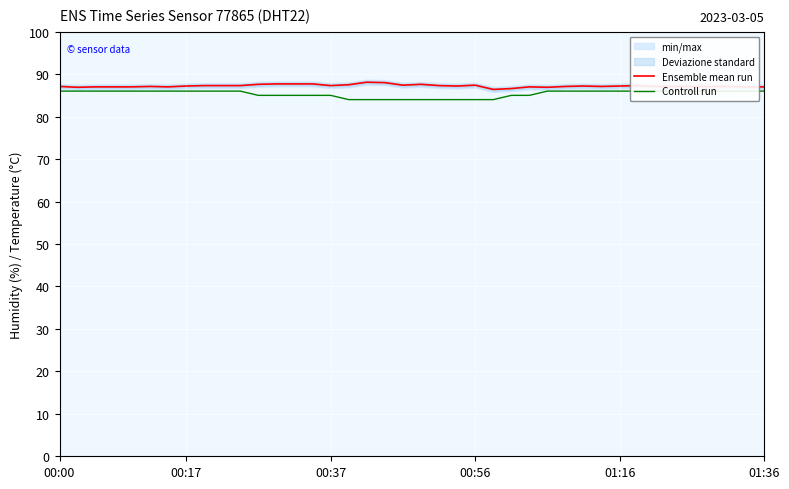

What is the greatest value displayed?

88.1